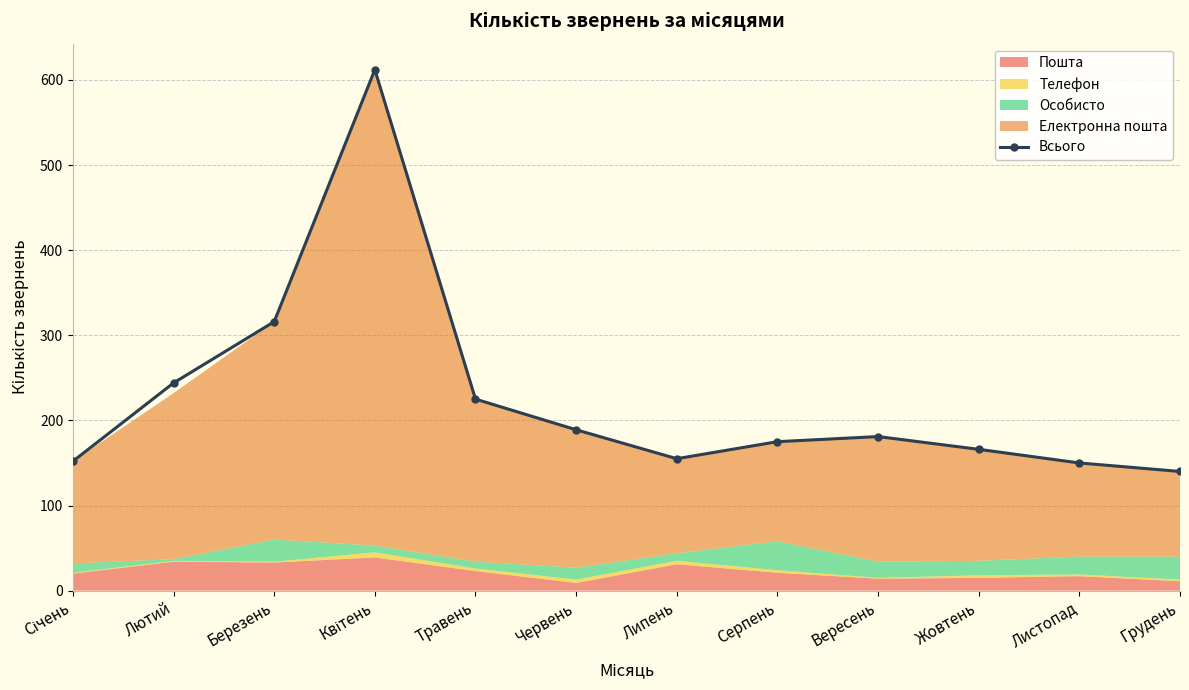

Reading left to right, extract all data points from this chart.

Січень=152	Лютий=244	Березень=316	Квітень=612	Травень=225	Червень=189	Липень=155	Серпень=175	Вересень=181	Жовтень=166	Листопад=150	Грудень=140